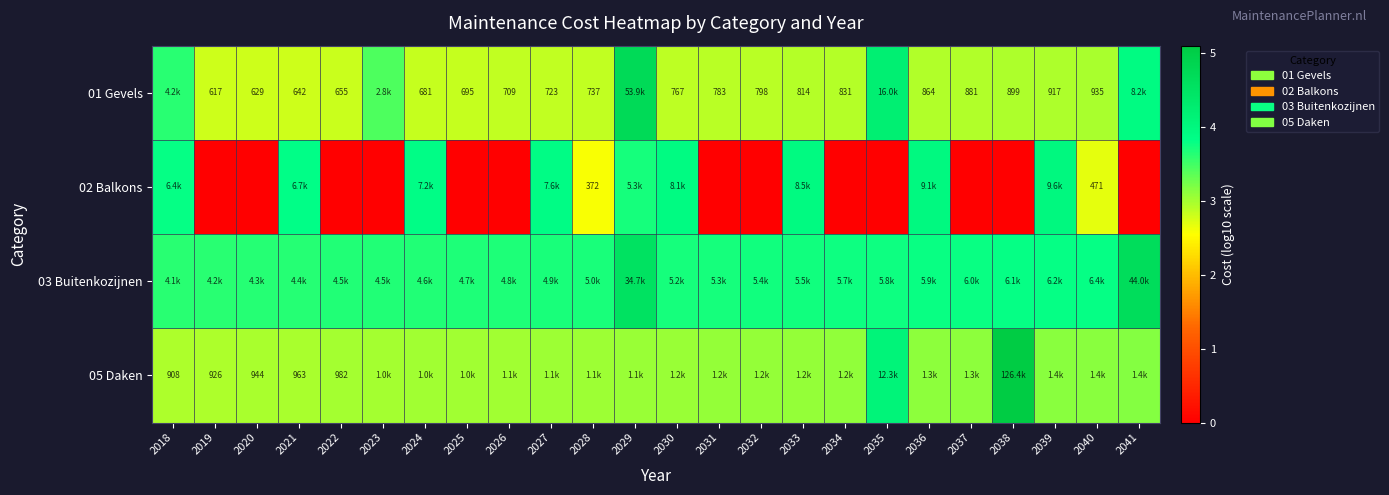

Which has a higher value, 2031 or 2035?

2035